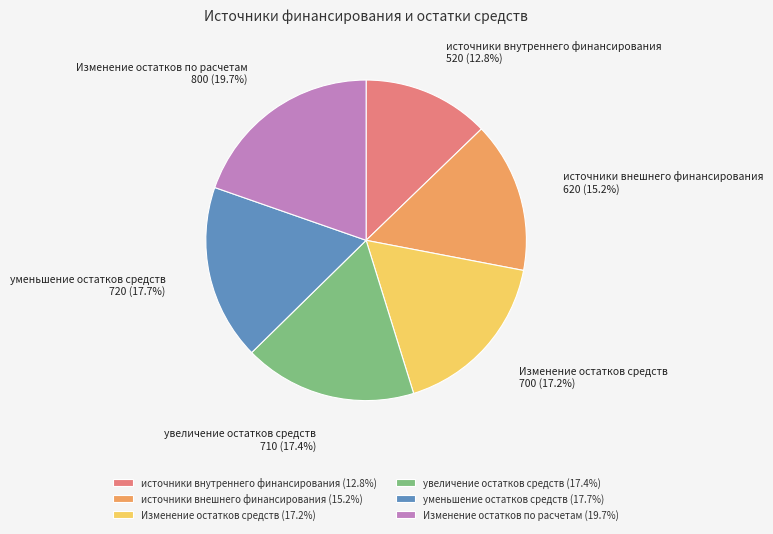

Is увеличение остатков средств the majority of the pie?

No